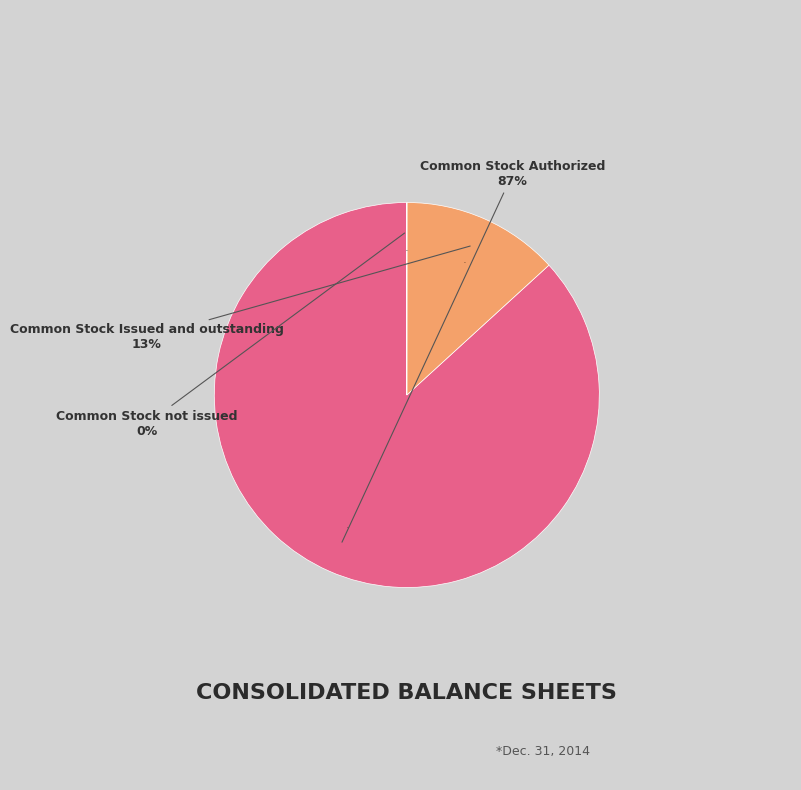

What is the ratio of the value at Common Stock Authorized to the value at Common Stock not issued?

12269.9